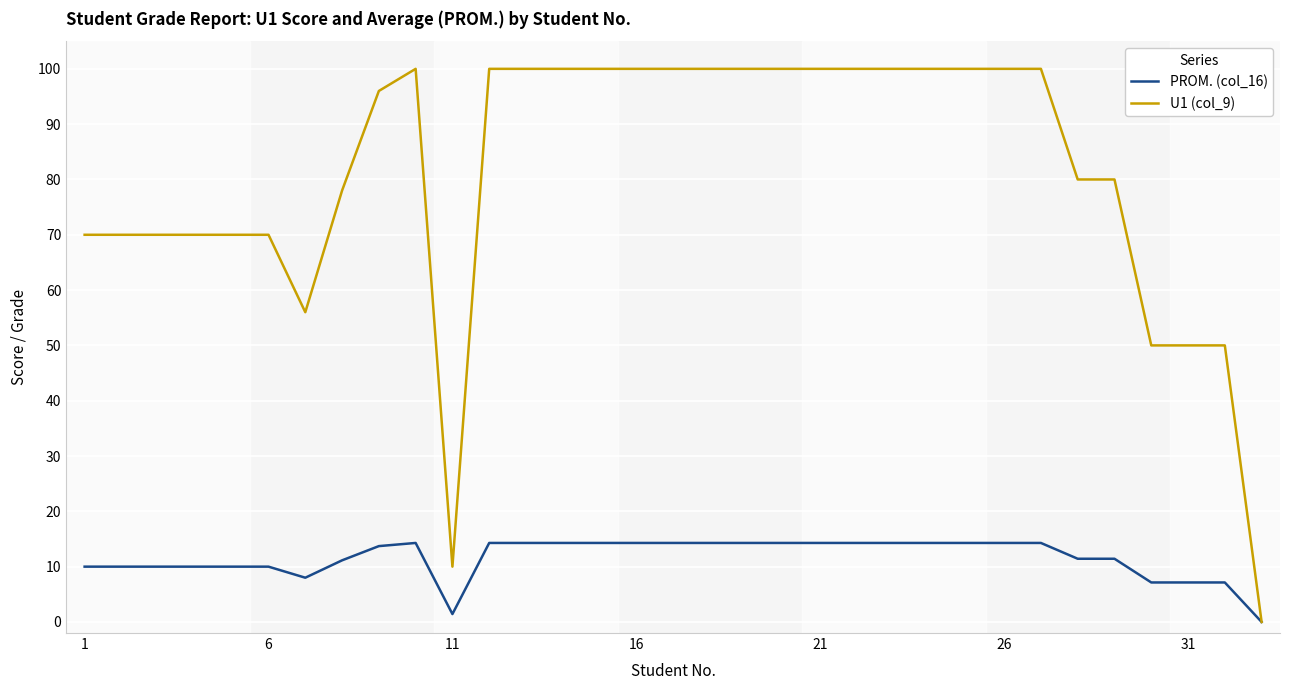

Which series has the largest total across all categories?

U1 (col_9)